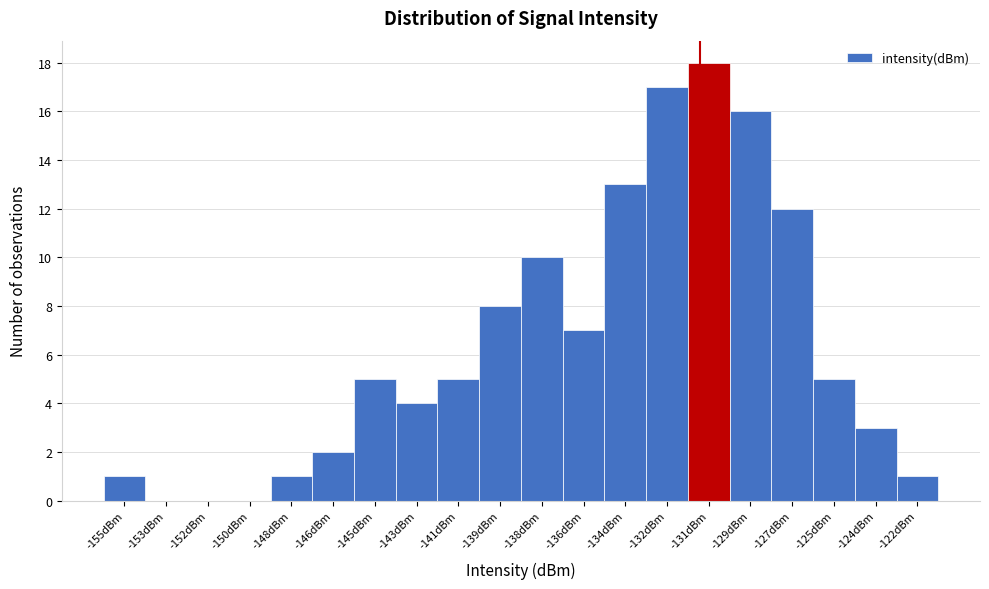

Which range on the x-axis has the tallest bar?

-131.50 to -129.75